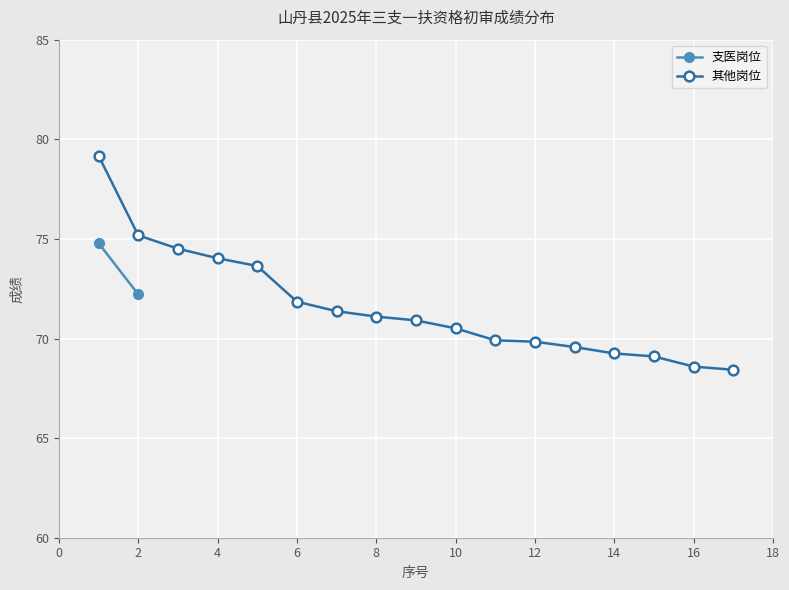

True or false: 其他岗位 has a value of 75.2 at 2.

True